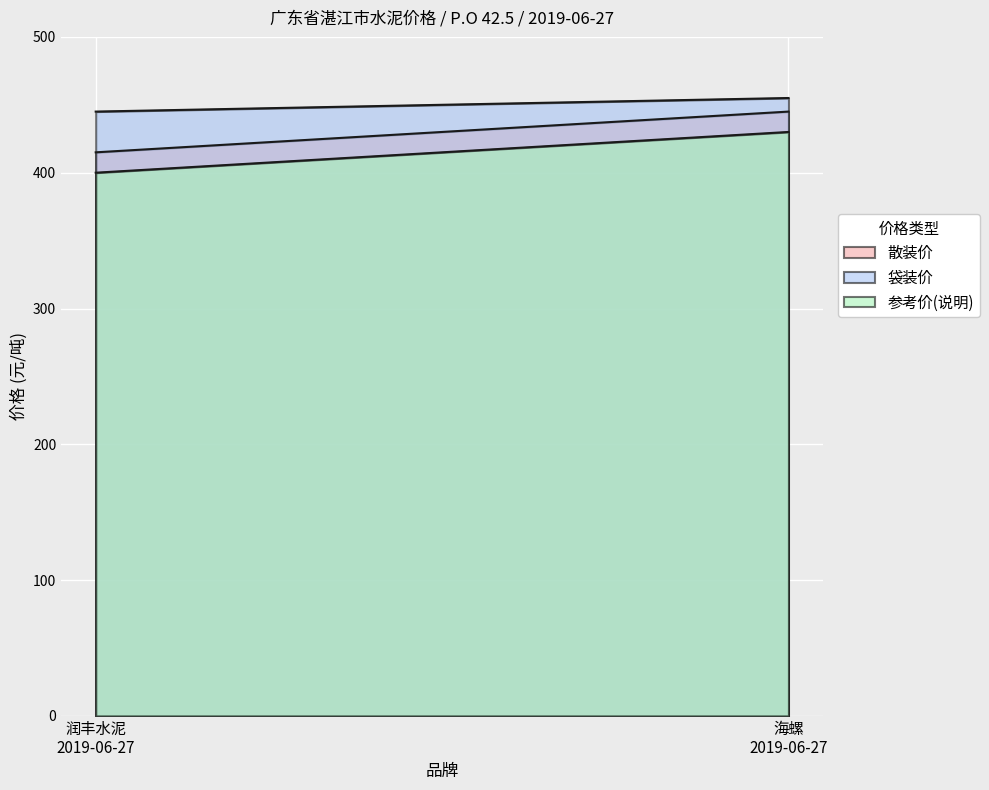

List the series in order of their overall mean, lowest first.

参考价(说明), 散装价, 袋装价